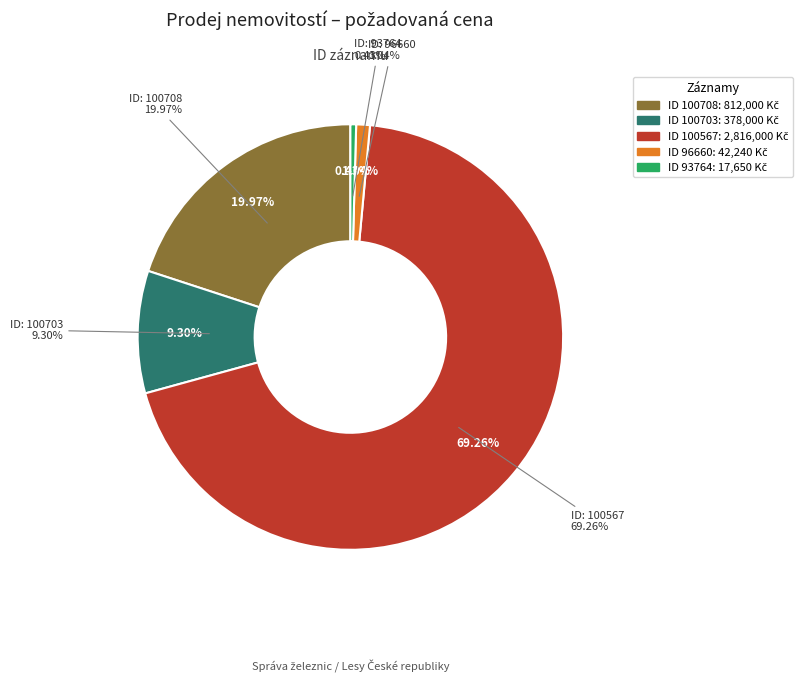

How many segments does this pie chart have?

5